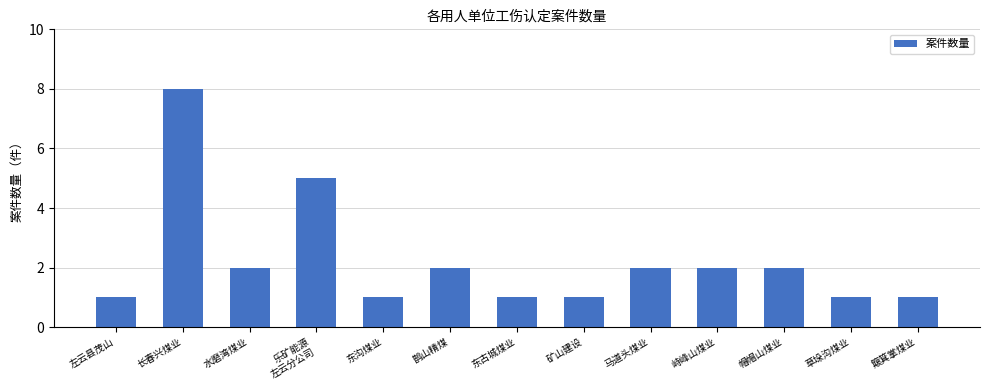

What position from the left is 水磨湾煤业?

3